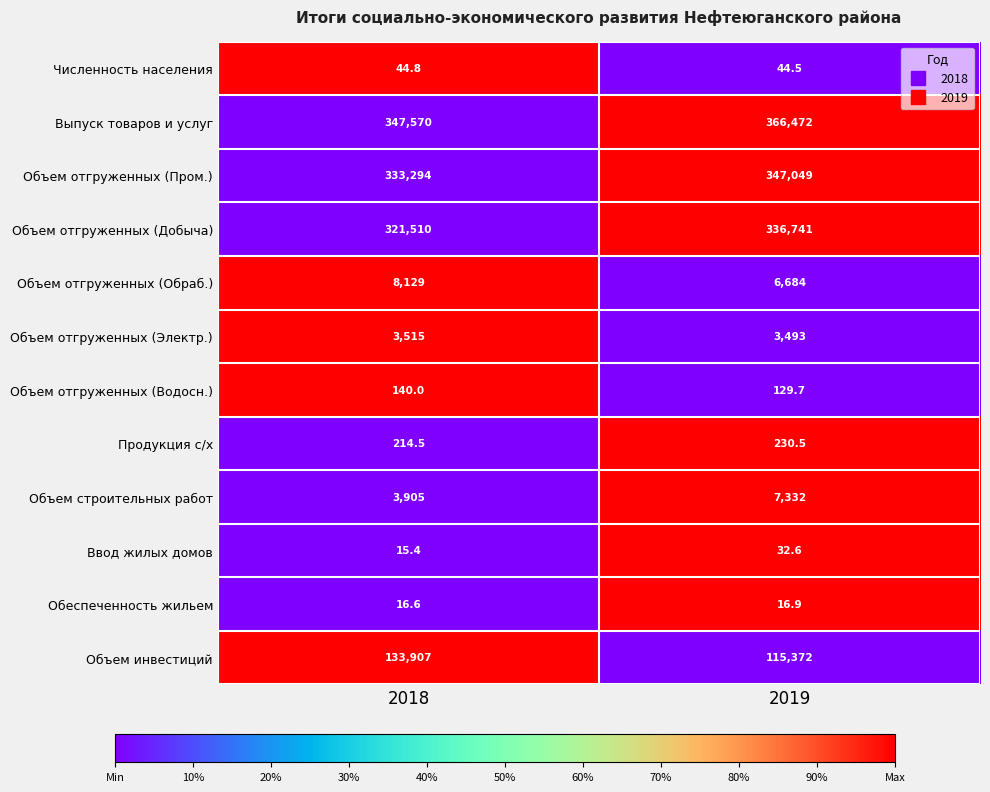

At which category is the sum across all series the highest?

2019